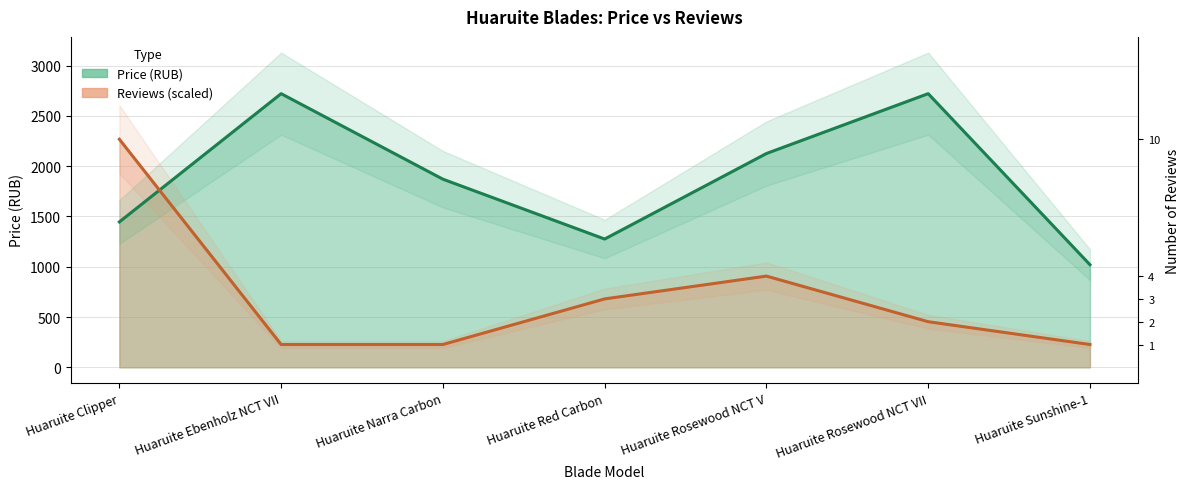

Rank the series by their maximum value, from lowest to highest.

Reviews, Price (RUB)